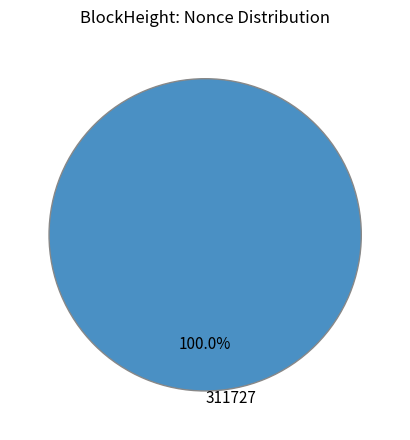

Rank the categories by value from highest to lowest.

311727